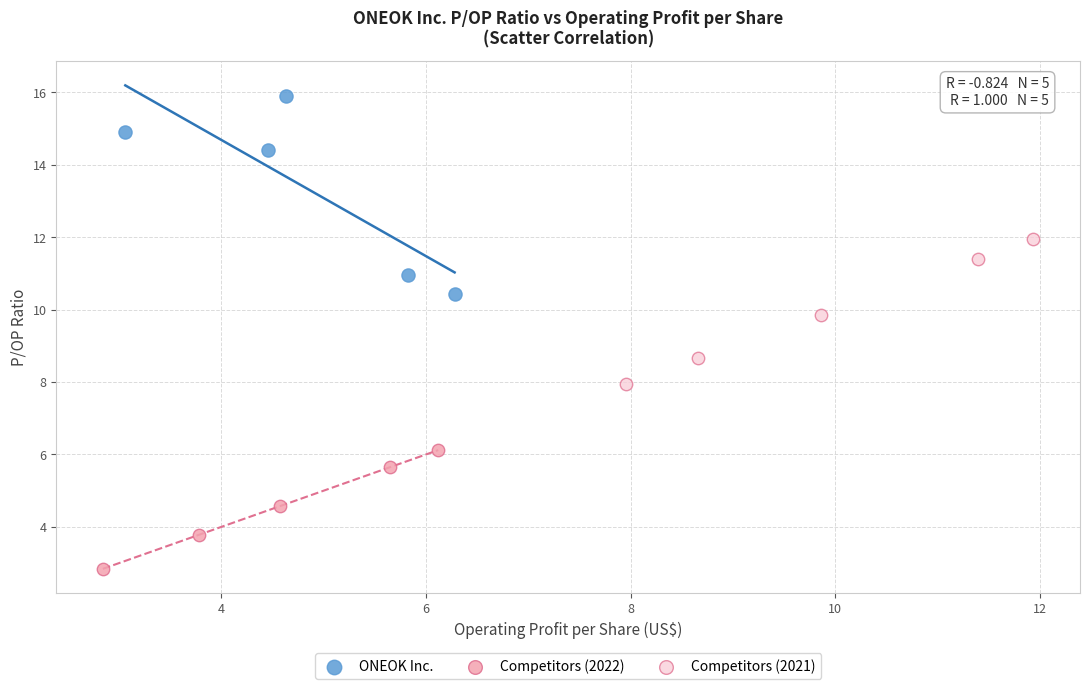

Which series reaches the minimum Y coordinate?

Competitors (2022)